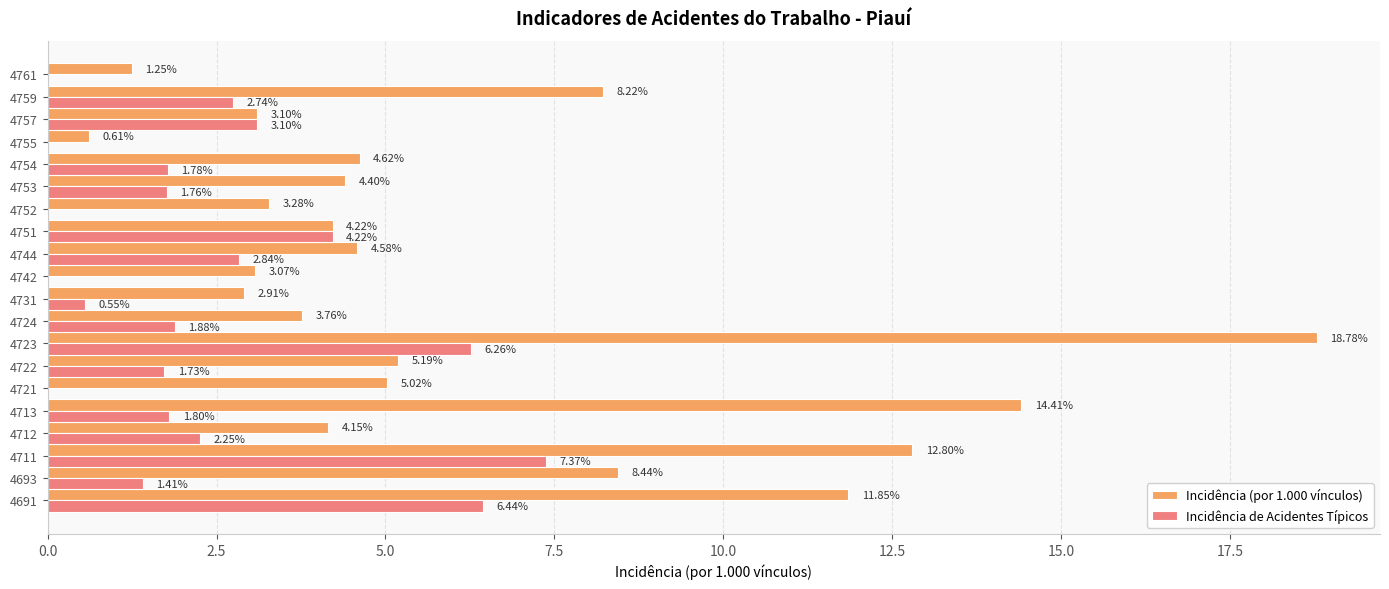

Between 4723 and 4761, which series saw the biggest shift?

Incidência (por 1.000 vínculos)